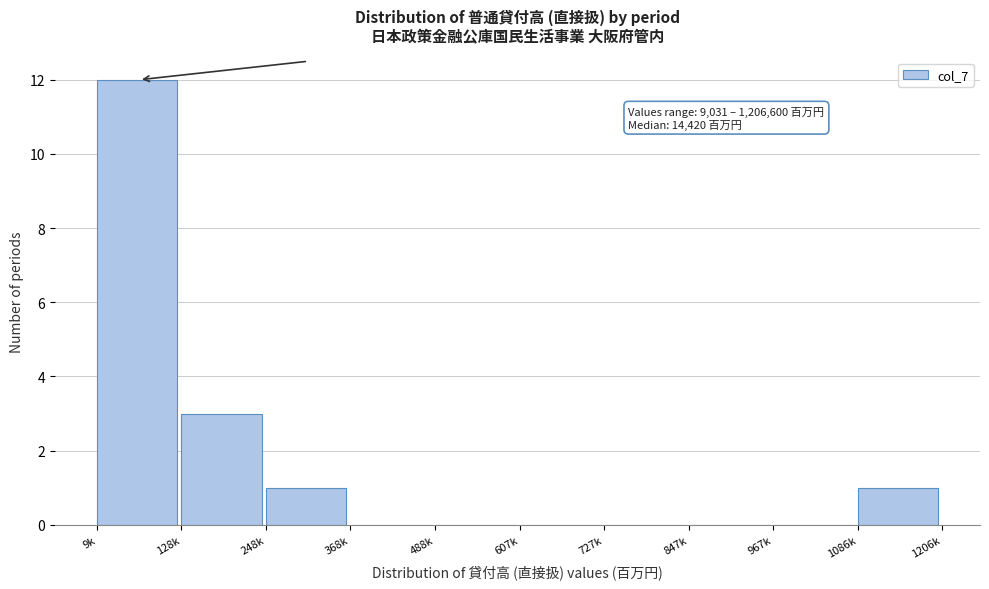

Reading right to left, list all the values displayed in this chart.

1086k=1	967k=0	847k=0	727k=0	607k=0	488k=0	368k=0	248k=1	128k=3	9k=12